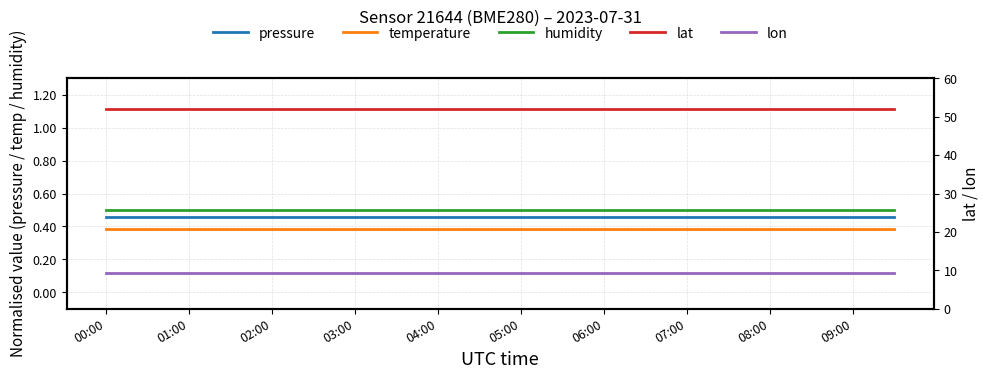

What is the spread (max minus min) of values at 00:00?

51.6